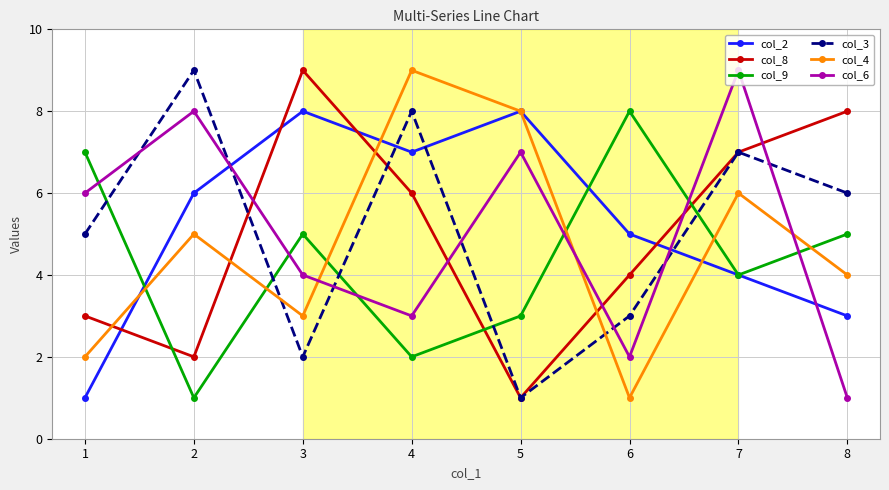

How many data points does each series have?

8